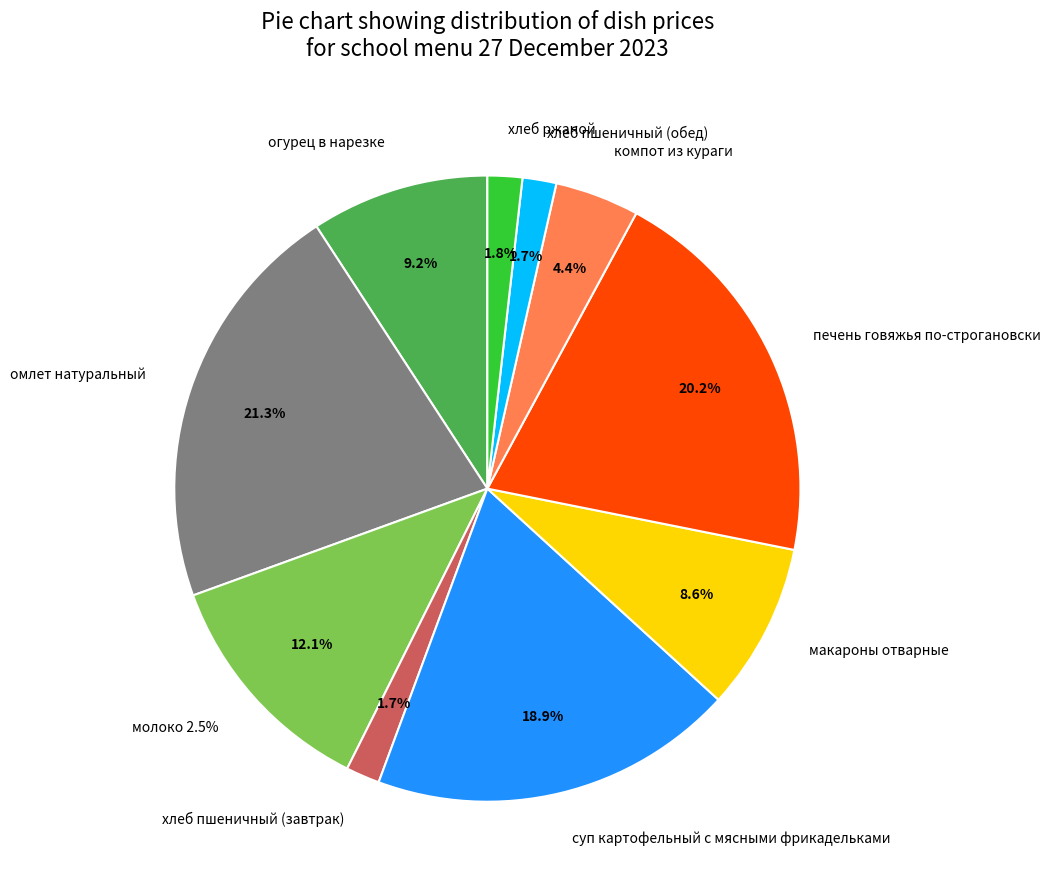

To the nearest percent, what is the difference between the largest and smallest slice percentages?

20%